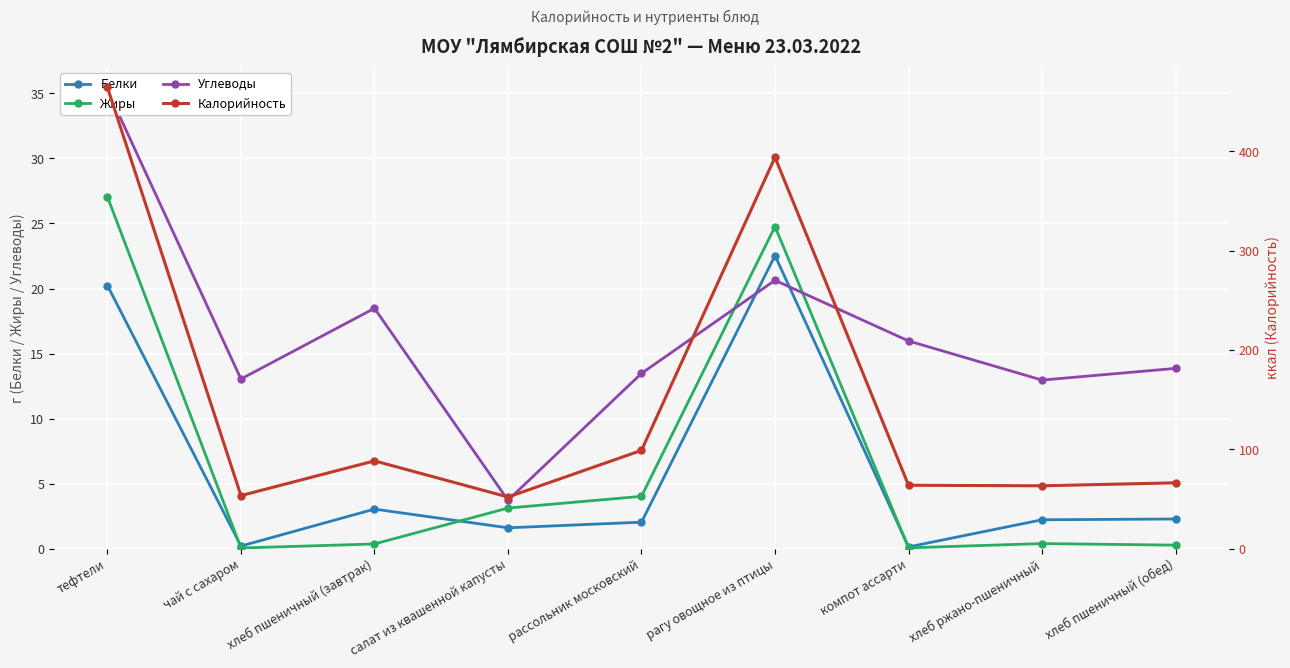

True or false: Углеводы and Калорийность intersect in this chart.

False